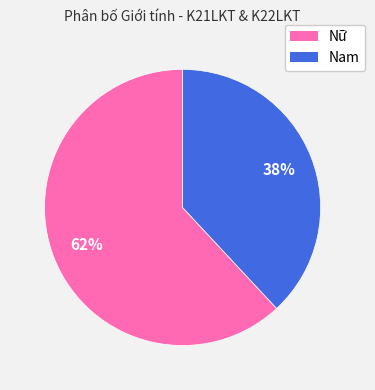

The Nữ slice represents 51% of the pie. True or false?

False